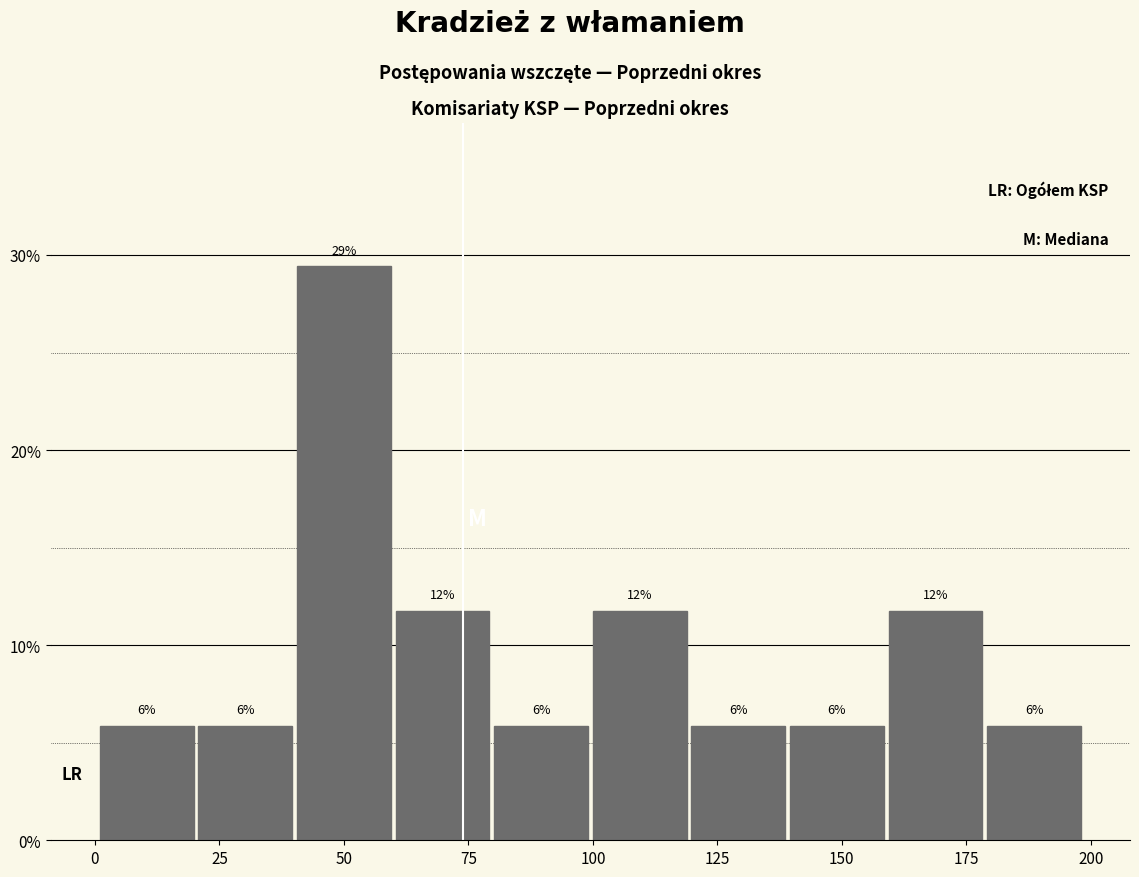

Around what value on the x-axis is the tallest bar? Give the approximate position of its centre, as read against the axis.

50